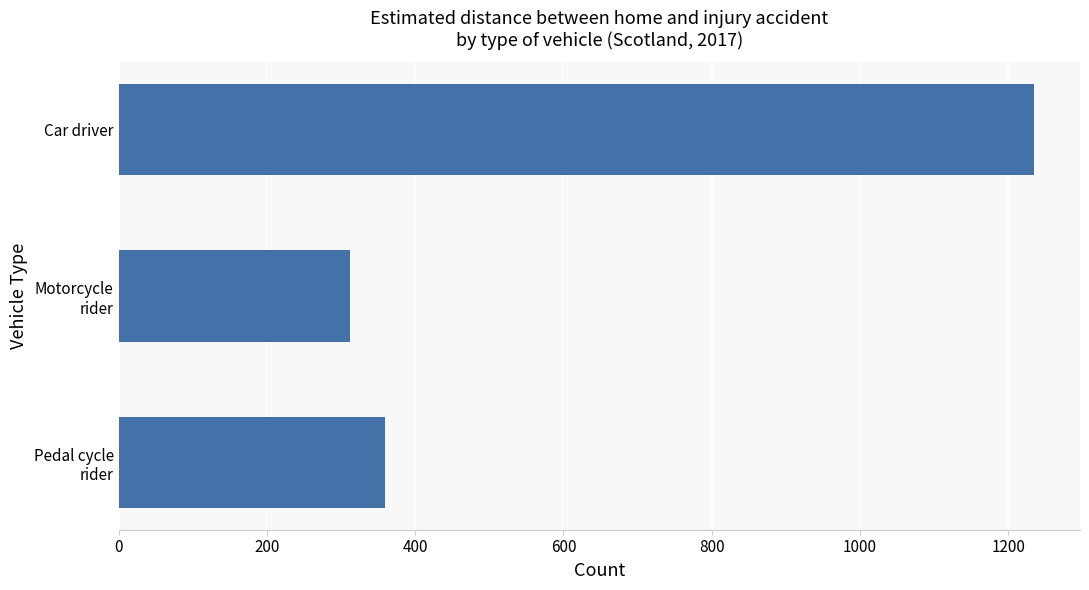

What value does the data have at Car driver, to the nearest 50?

1250